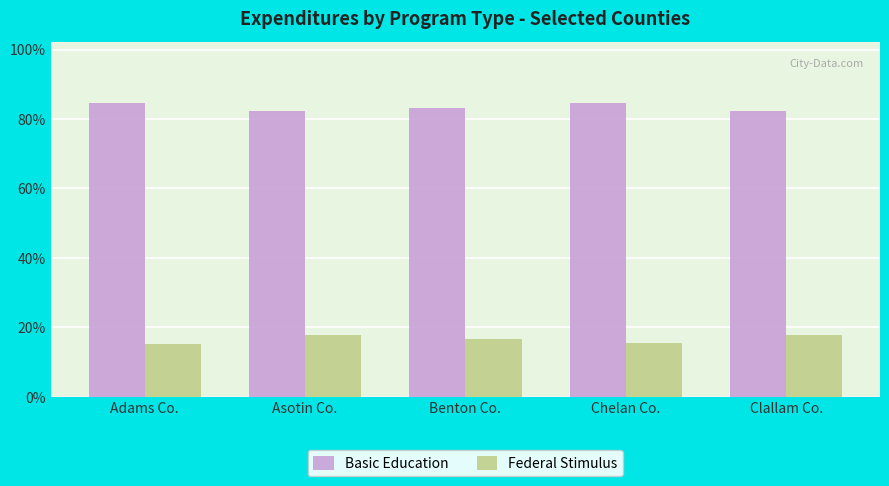

How many groups of bars are there?

5